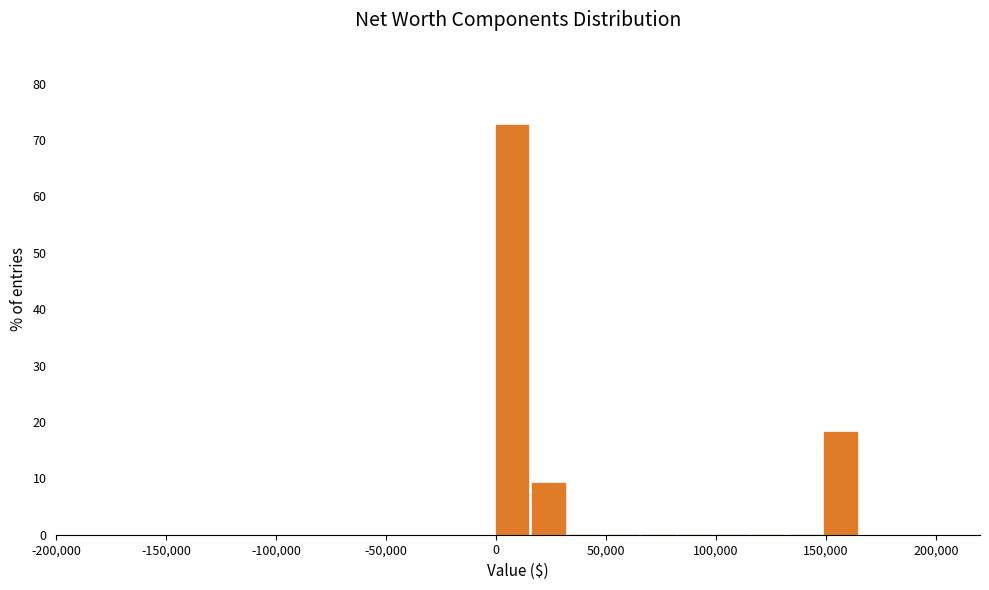

Read against the x-axis, roughly where is the centre of the tallest bar?

5000